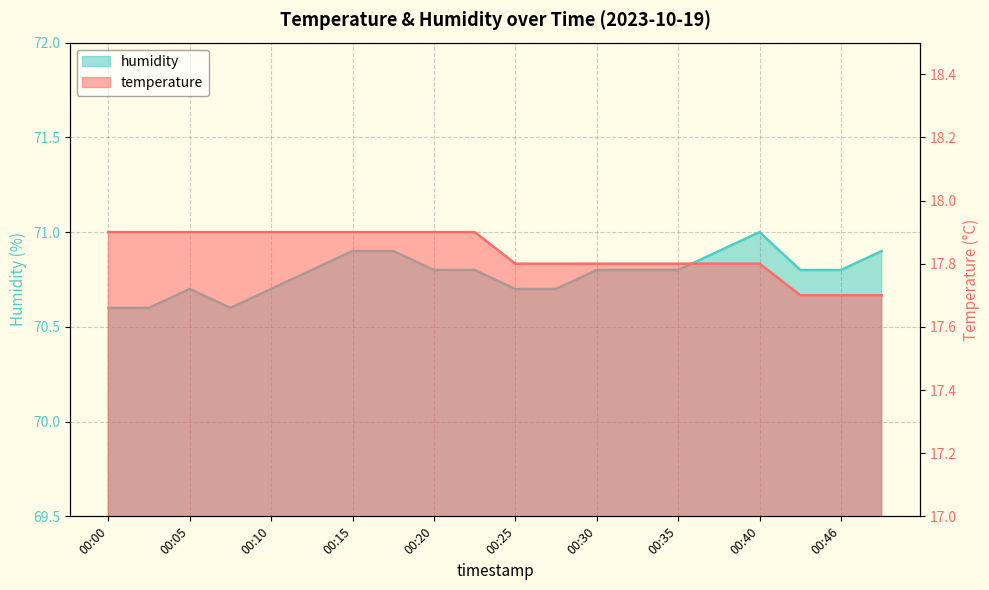

Which series has the largest range (max minus min)?

humidity